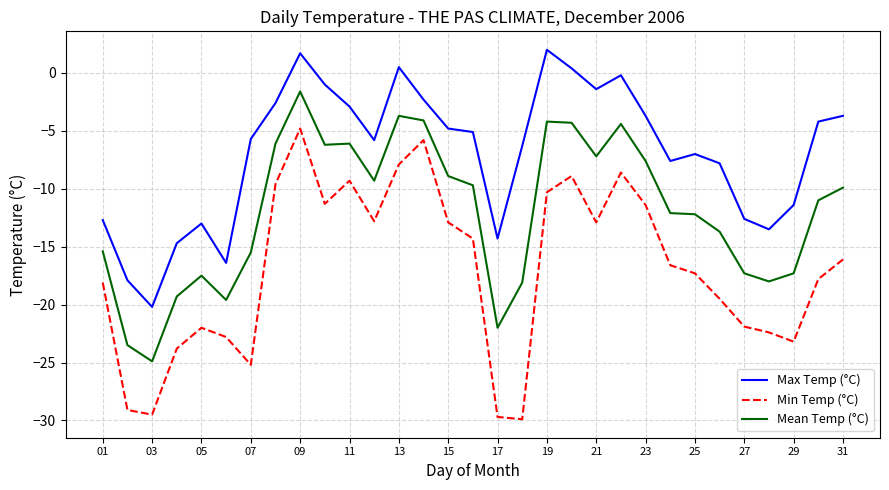

True or false: Min Temp (°C) and Mean Temp (°C) intersect in this chart.

False